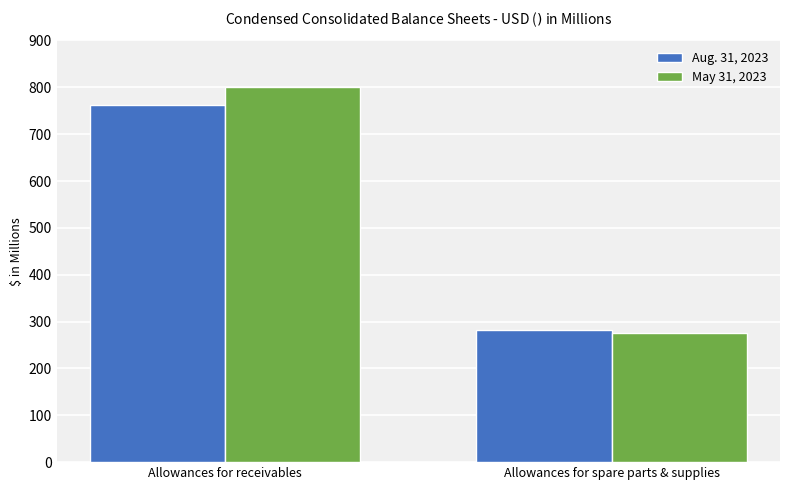

How many distinct data groups are displayed?

2